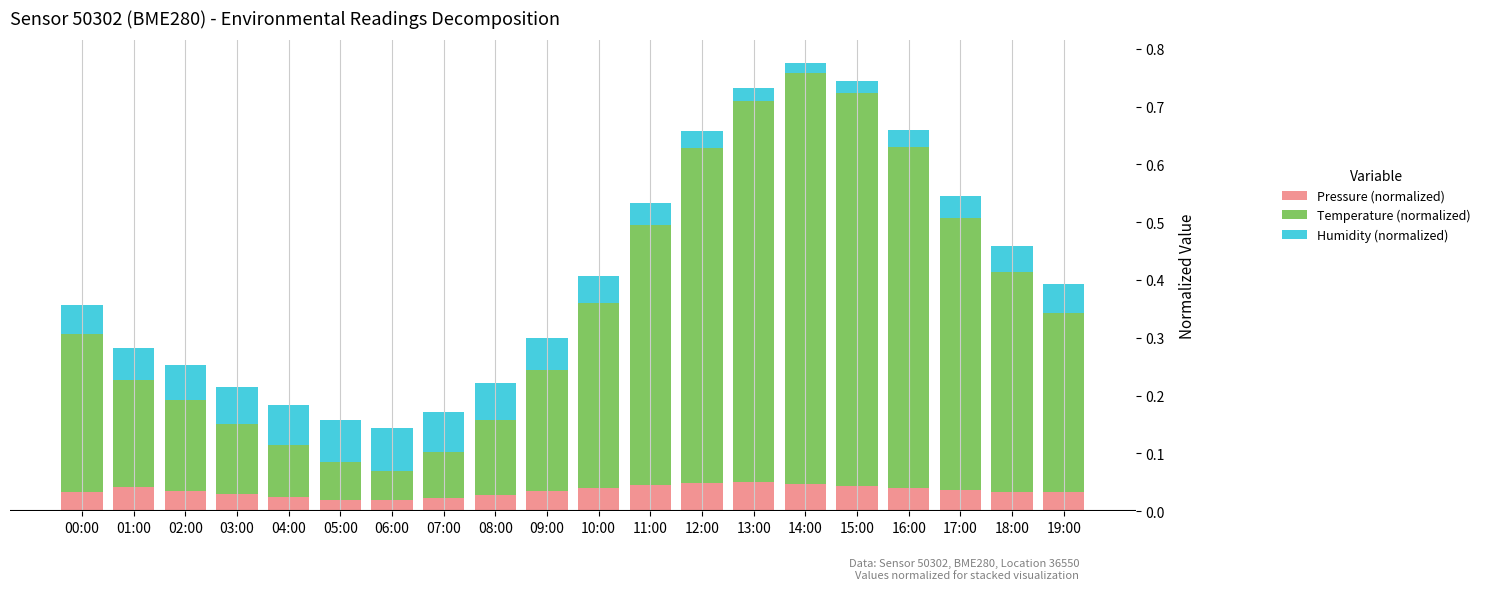

At which category is the sum across all series the highest?

14:00